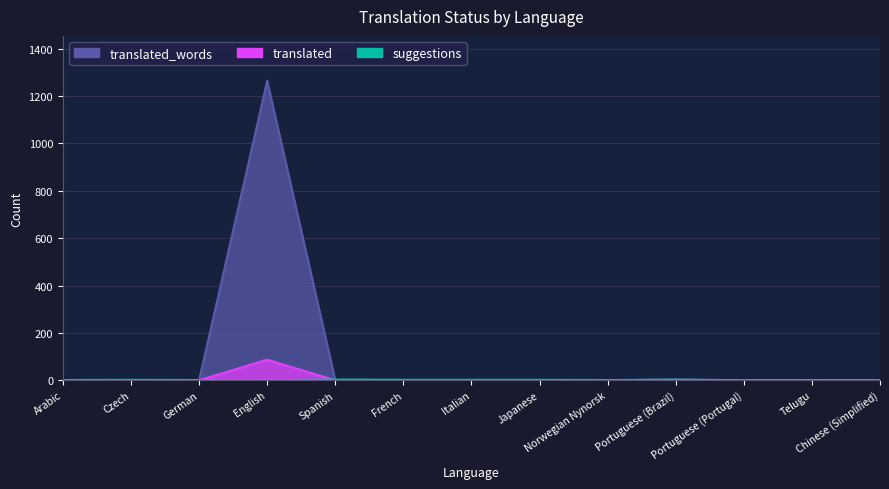

What is the difference between the maximum and minimum values in the translated series?

87